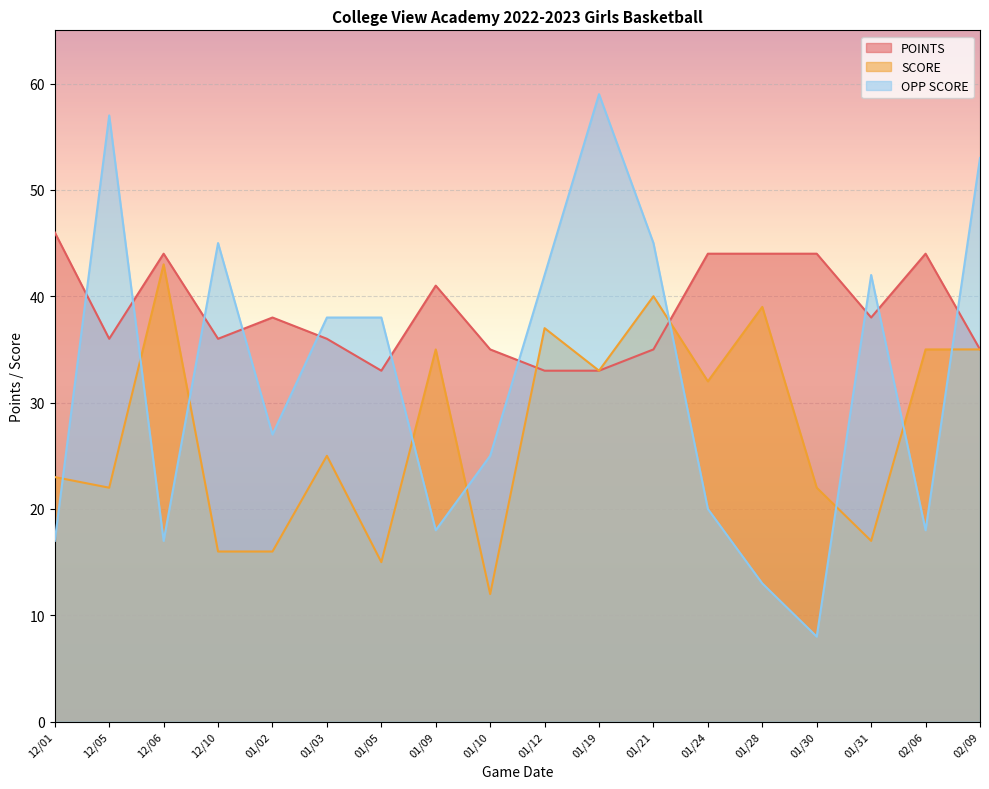

What position from the left is 02/06?

17